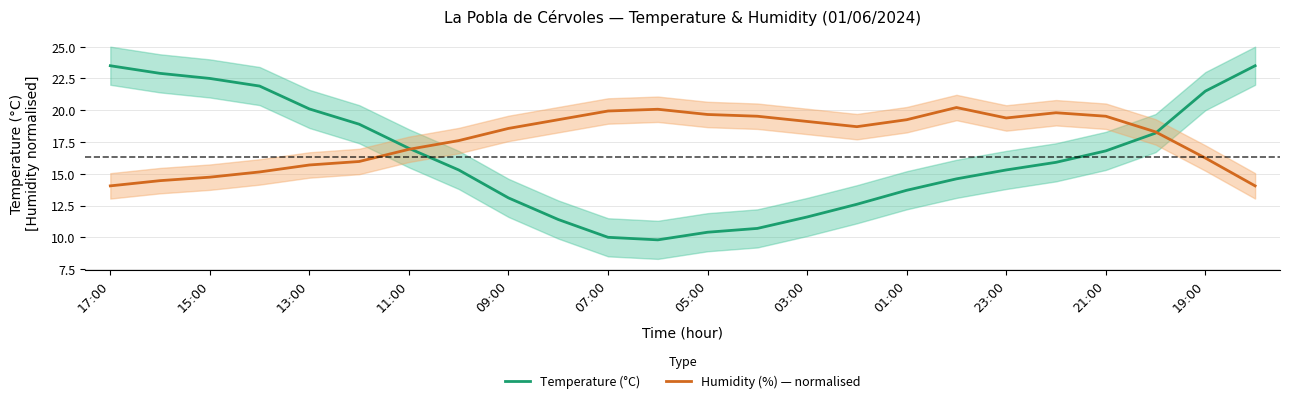

Count the number of categories in the chart.

24